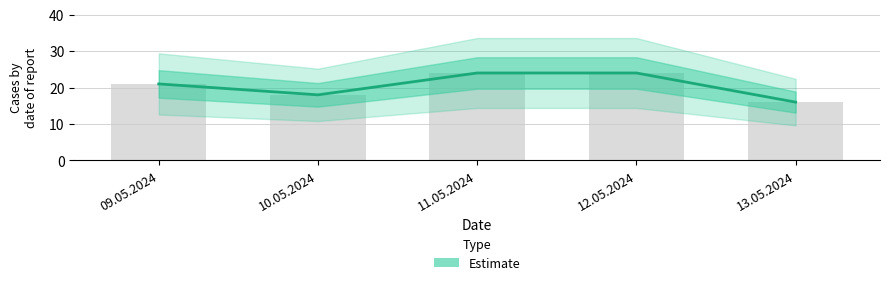

True or false: the data shows 12 at 11.05.2024.

False